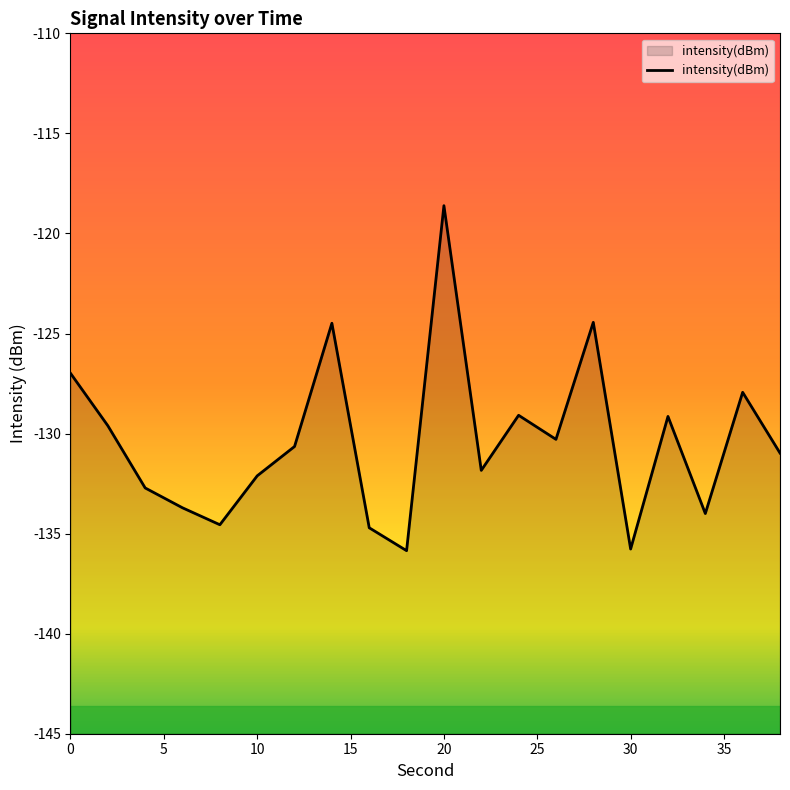

Does the chart have visible grid lines?

No